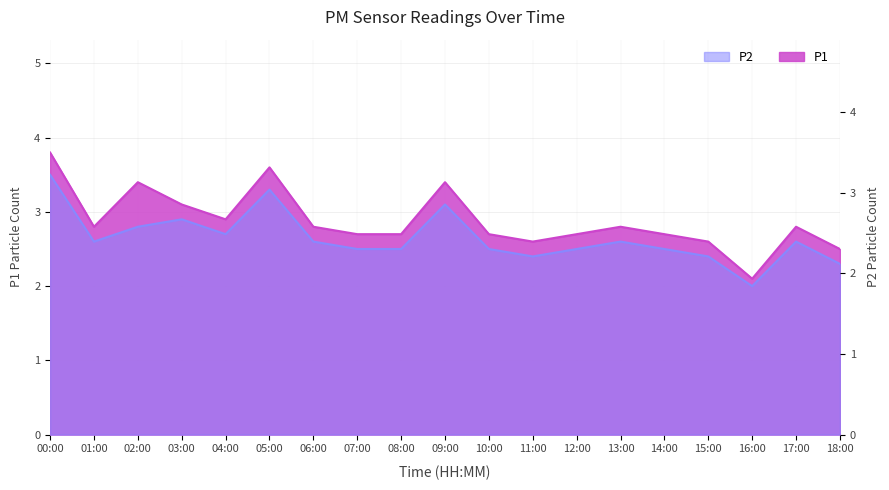

True or false: P2 and P1 intersect in this chart.

False